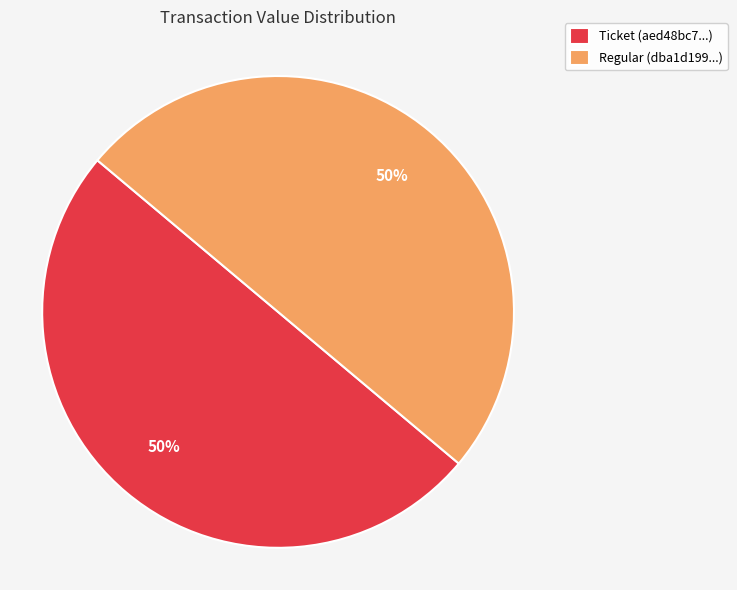

The Regular (dba1d199...) slice represents 65% of the pie. True or false?

False